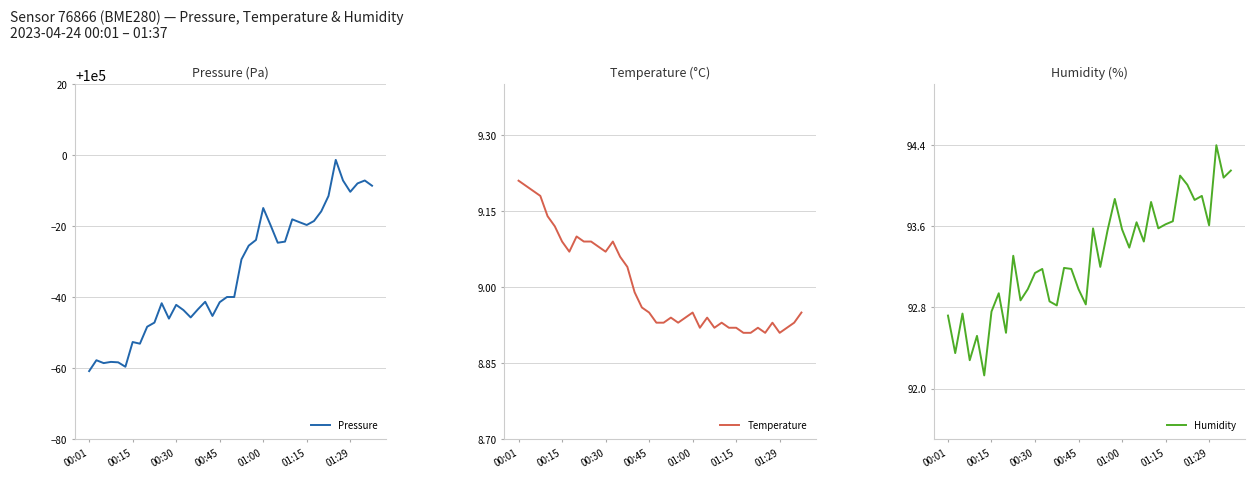

Where does the Pressure series first go above 99960?

19